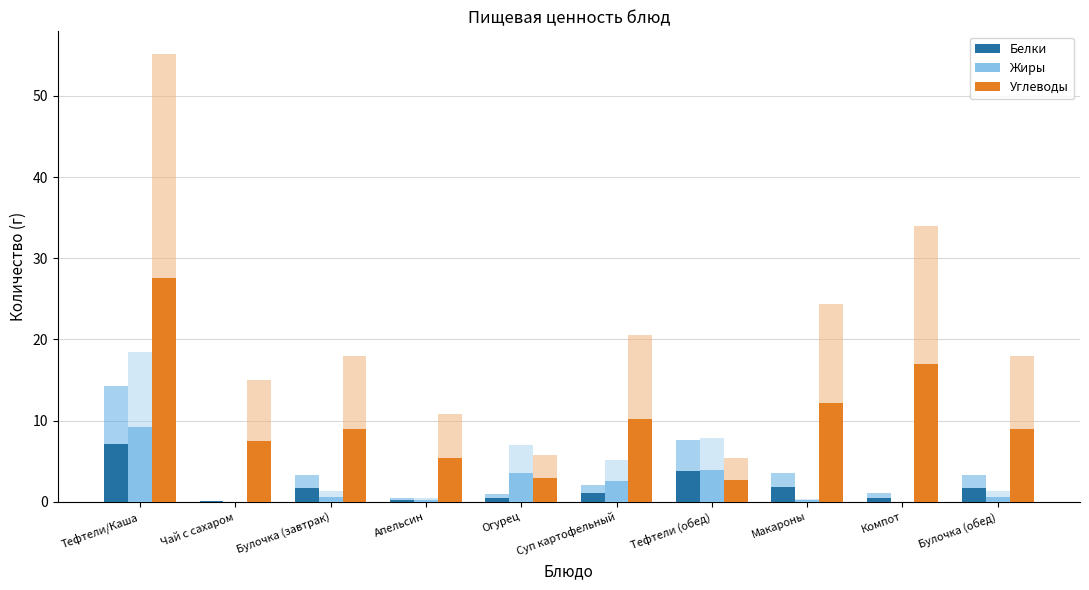

Reading left to right, list all the values displayed in this chart.

Белки: 7.2	0.0	1.7	0.2	0.5	1.1	3.8	1.8	0.5	1.7
Жиры: 9.2	0.0	0.6	0.2	3.5	2.5	4.0	0.2	0.0	0.6
Углеводы: 27.6	7.5	9.0	5.4	2.9	10.2	2.7	12.2	17.0	9.0